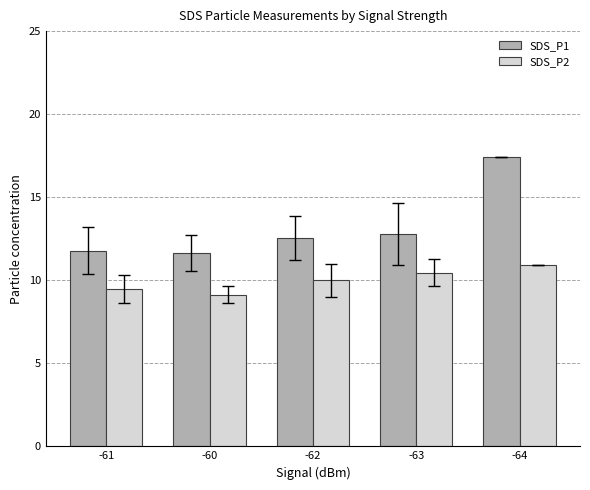

What is the spread (max minus min) of values at -64?

6.5